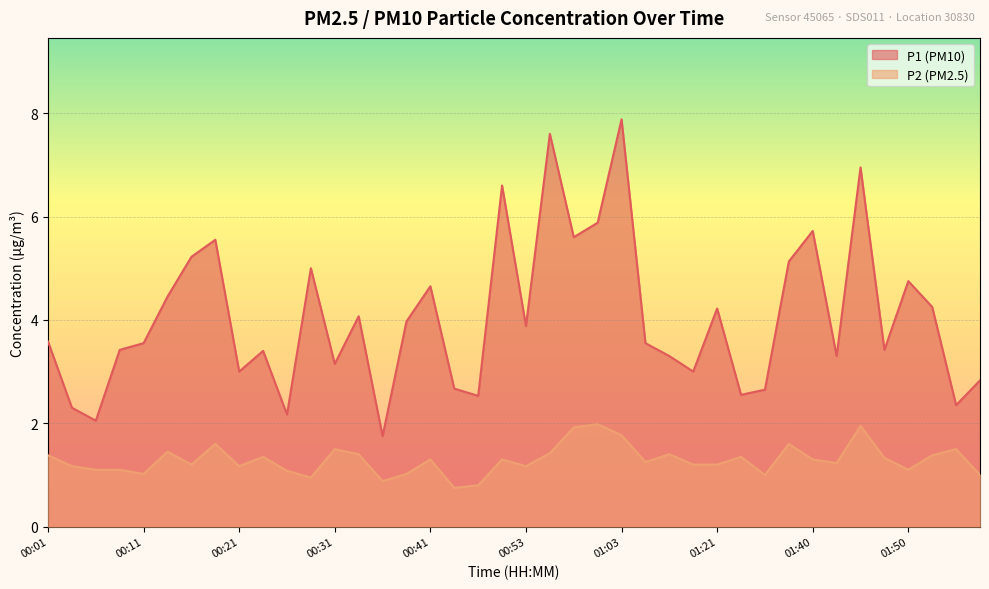

True or false: P1 and P2 cross at least once.

False